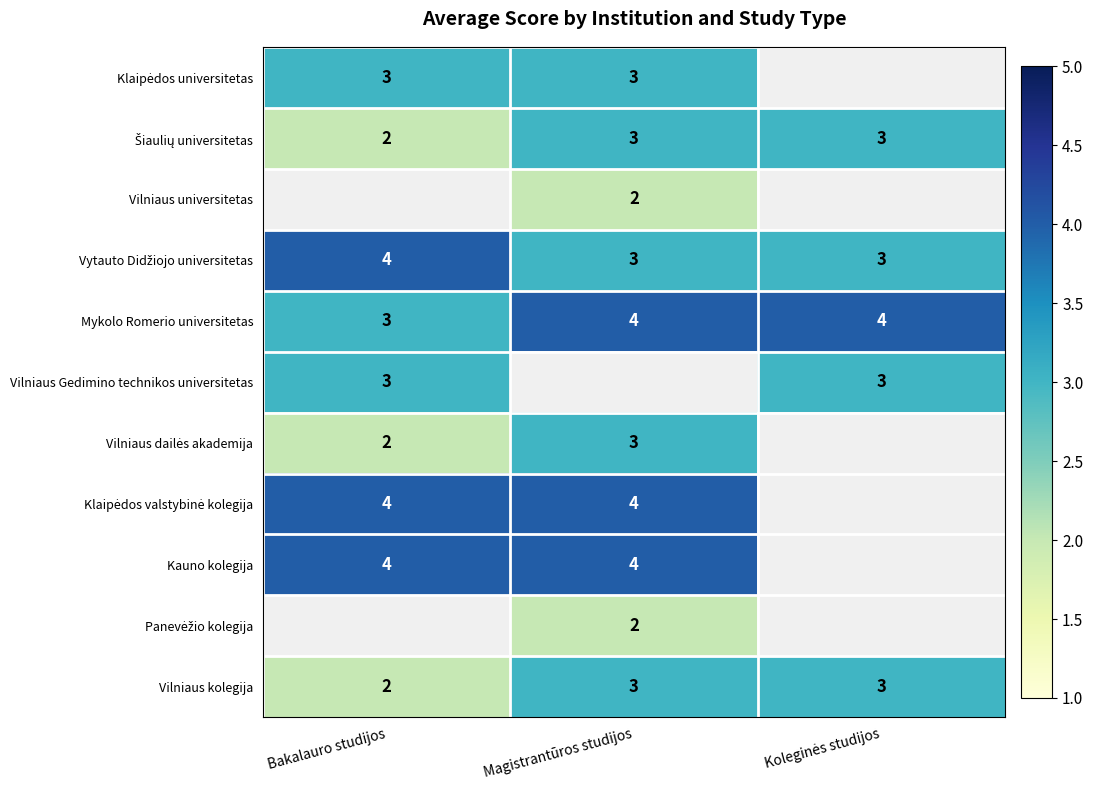

Count the number of data series in this chart.

11